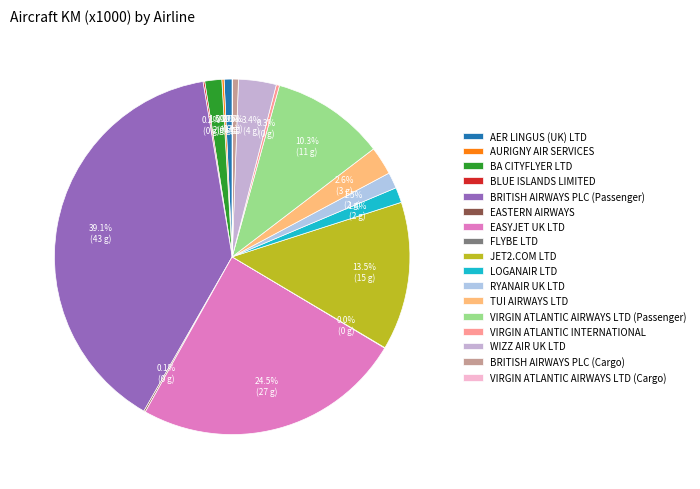

What is the ratio of the value at VIRGIN ATLANTIC AIRWAYS LTD (Passenger) to the value at TUI AIRWAYS LTD?

4.0